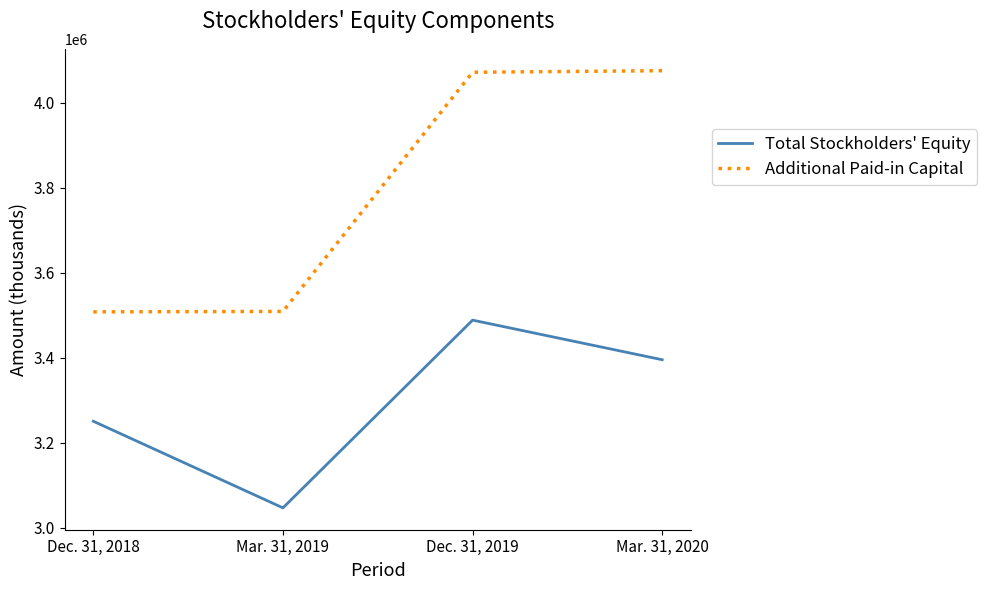

True or false: Total Stockholders' Equity and Additional Paid-in Capital intersect in this chart.

False